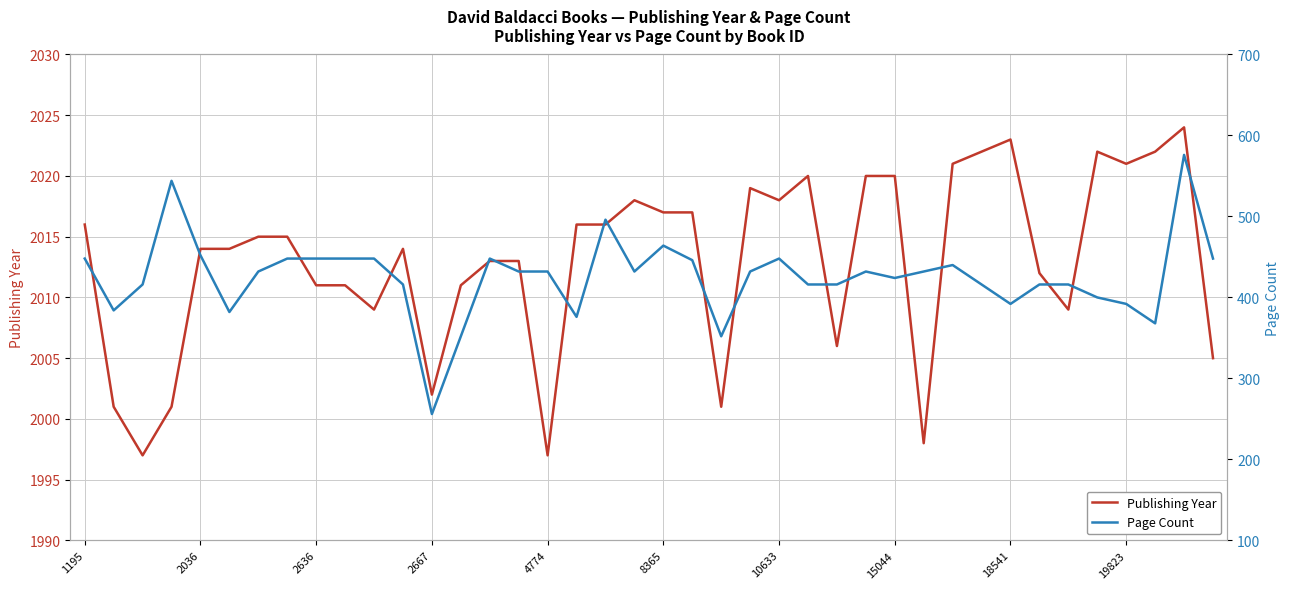

At 27, list the series in order from smallest to largest.

Page Count, Publishing Year